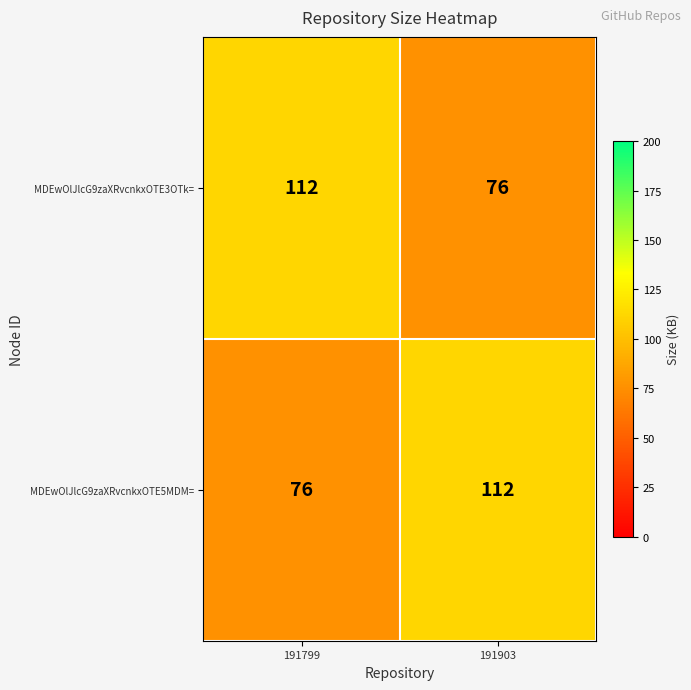

What is the sum of the MDEwOlJlcG9zaXRvcnkxOTE5MDM= values at 191799 and 191903?

188